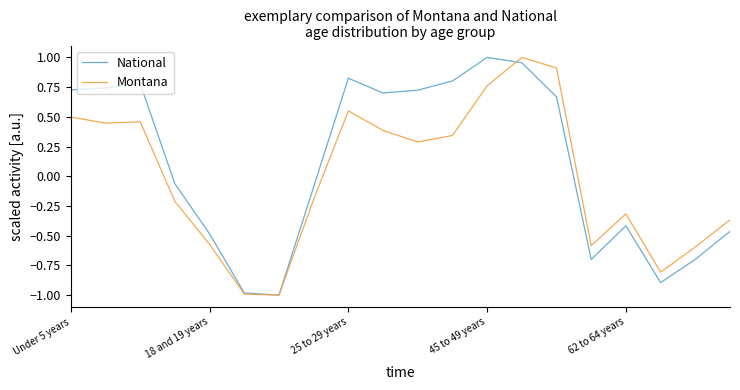

List the series in order of their overall mean, highest first.

National, Montana